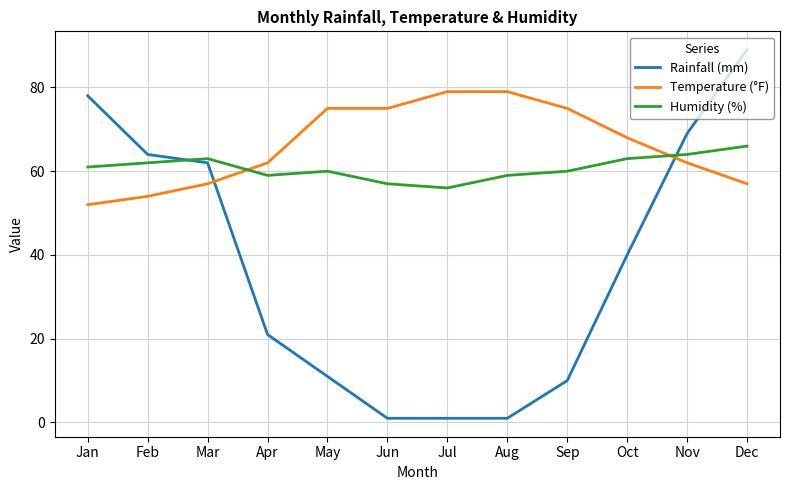

Which series has the largest range (max minus min)?

Rainfall (mm)